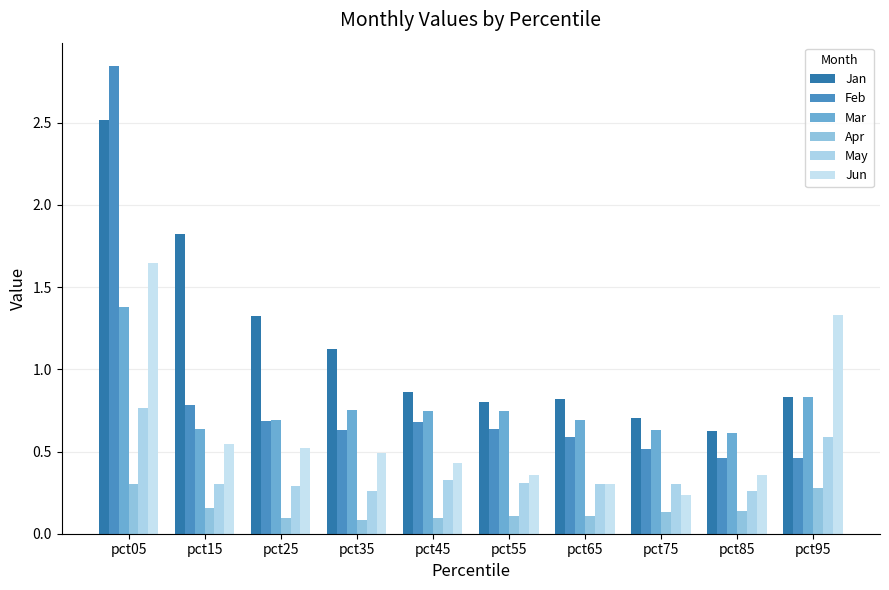

What is the value of the Apr bar at the 3rd from the left?

0.1